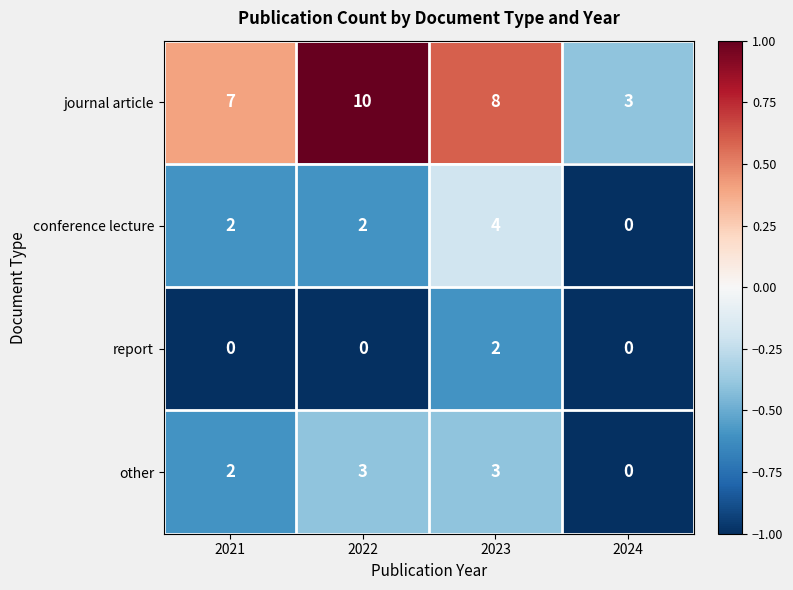

What is the greatest value displayed?

10